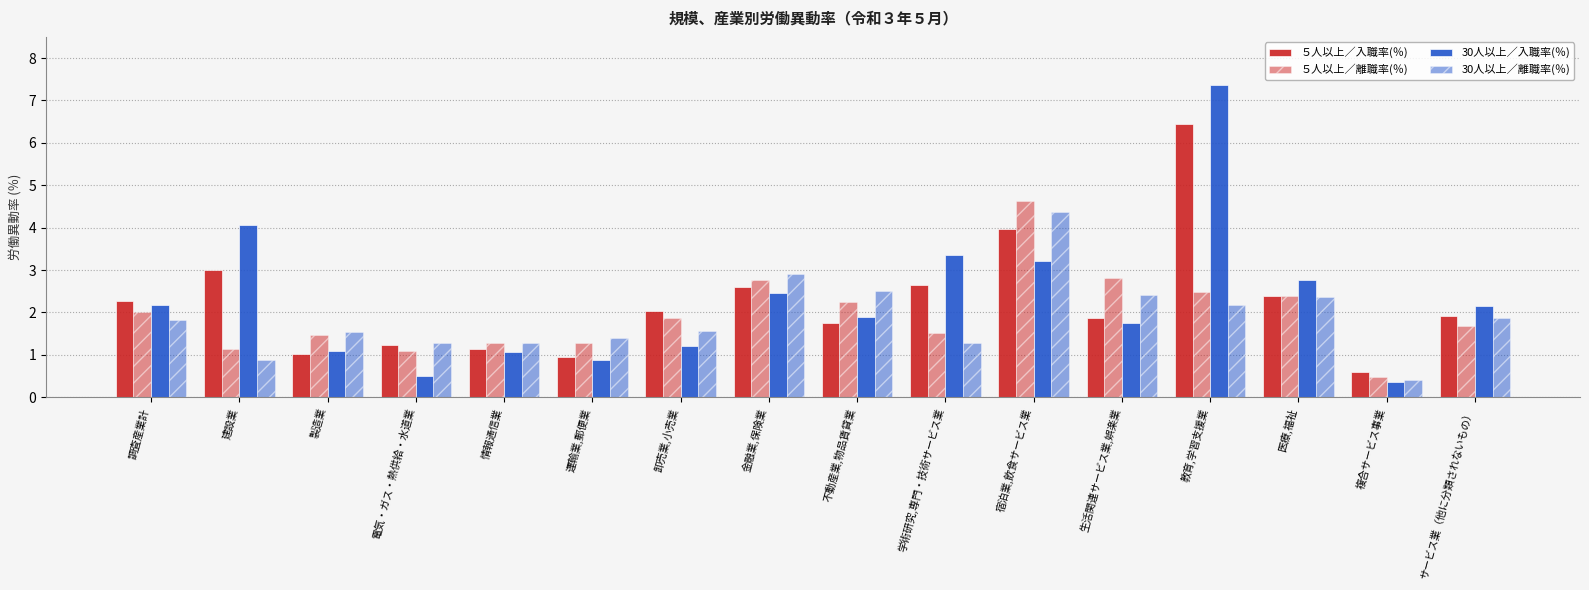

How many series are shown in this chart?

4